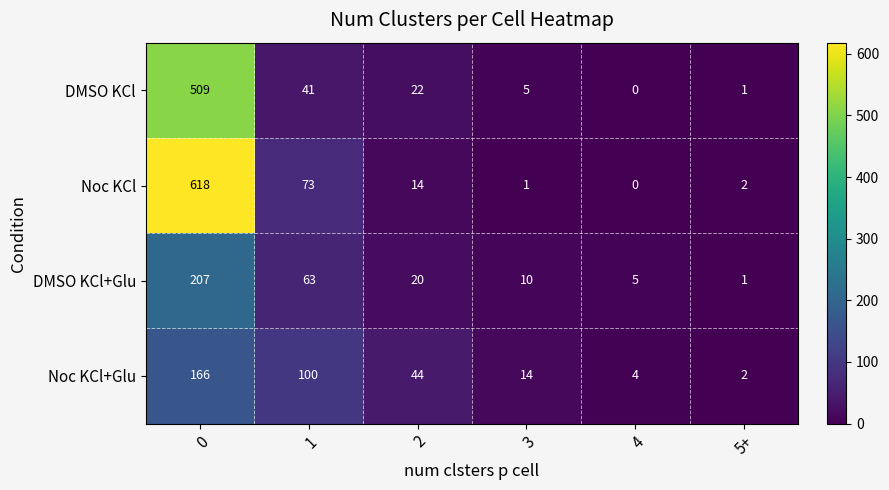

What is the average value of the Noc KCl+Glu series?

55